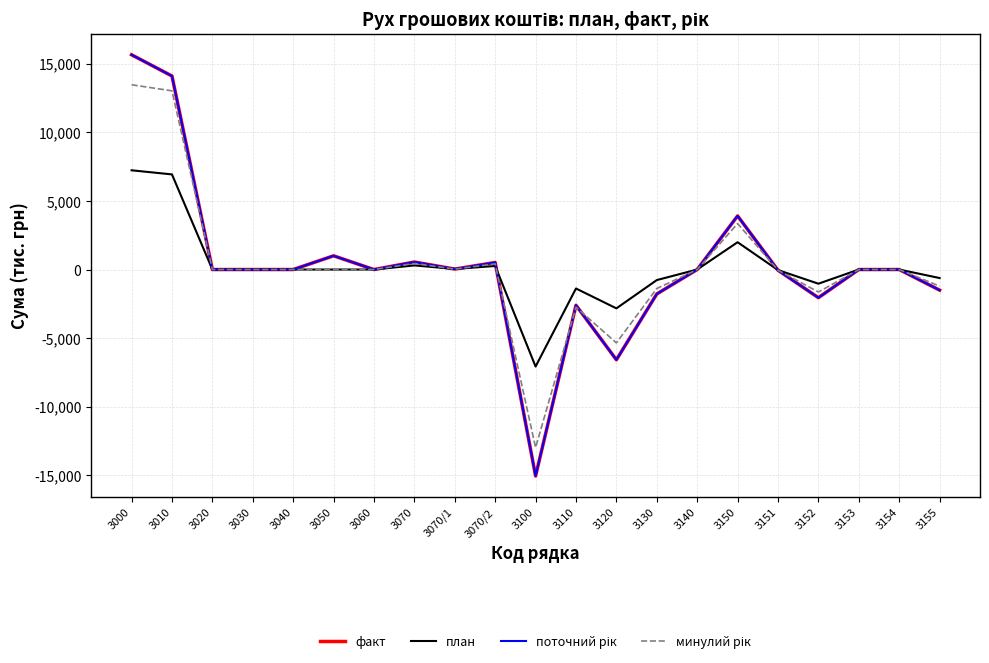

At 3120, list the series in order from largest to smallest.

план, минулий рік, факт, поточний рік